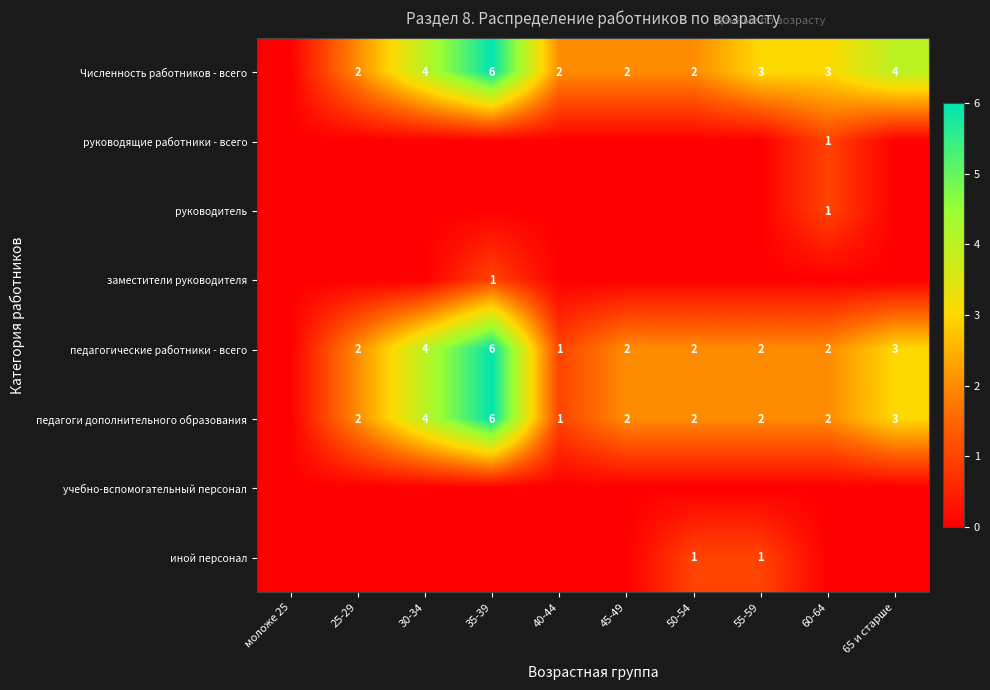

What is the sum of the педагогические работники - всего values at 50-54 and 45-49?

4